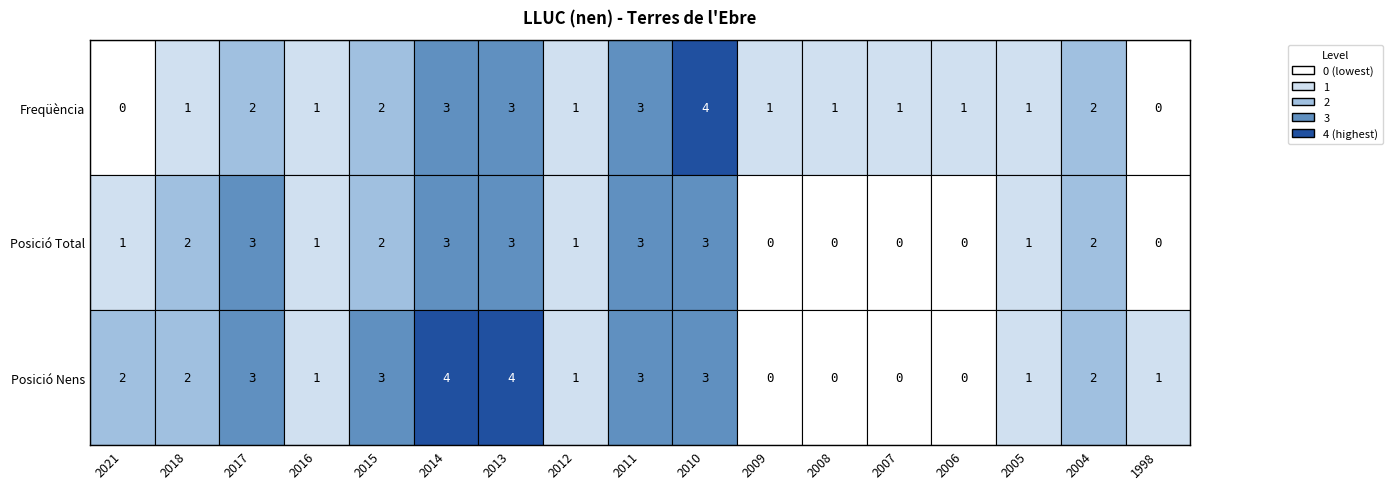

Is it true that Posició Nens equals 9 at 2010?

False